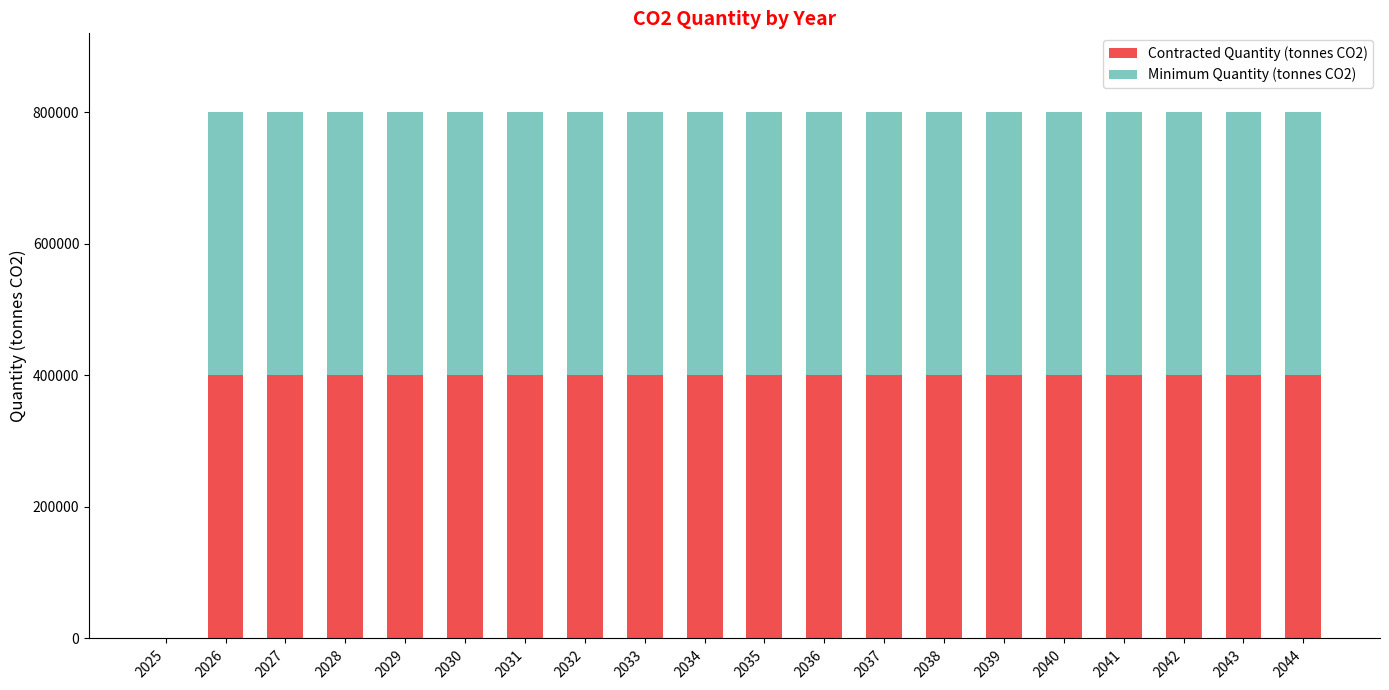

Which has a higher value, 2025 or 2029?

2029